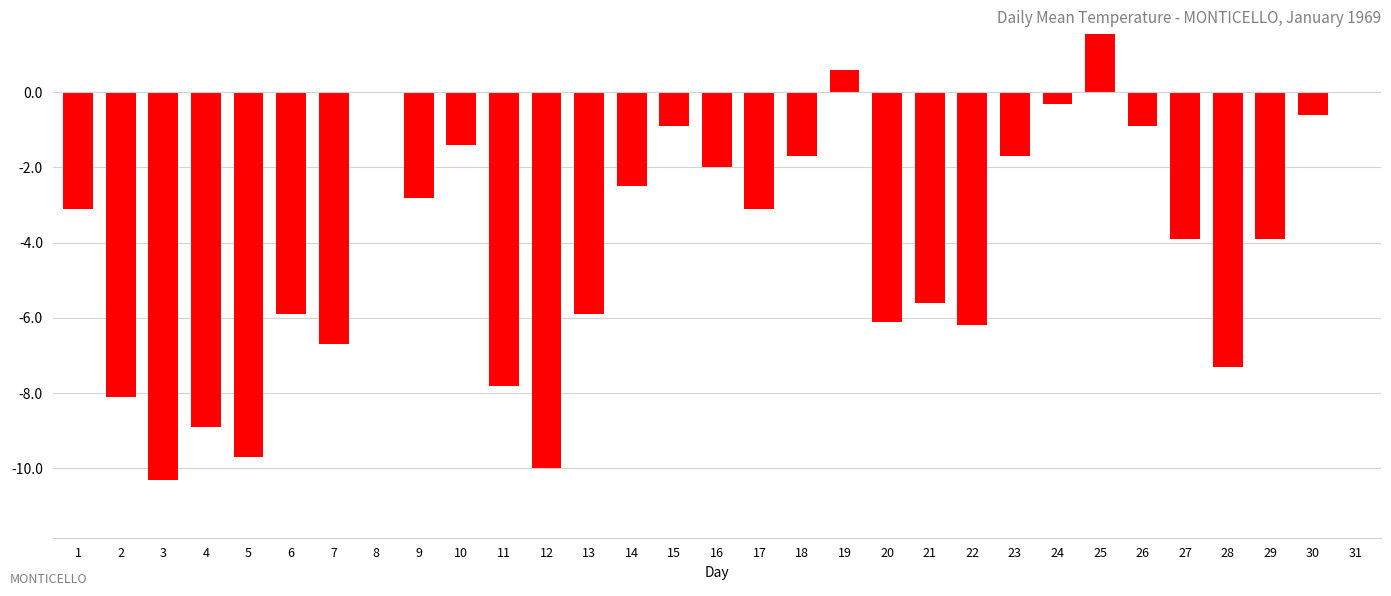

True or false: the data shows -2.8 at 18.

False